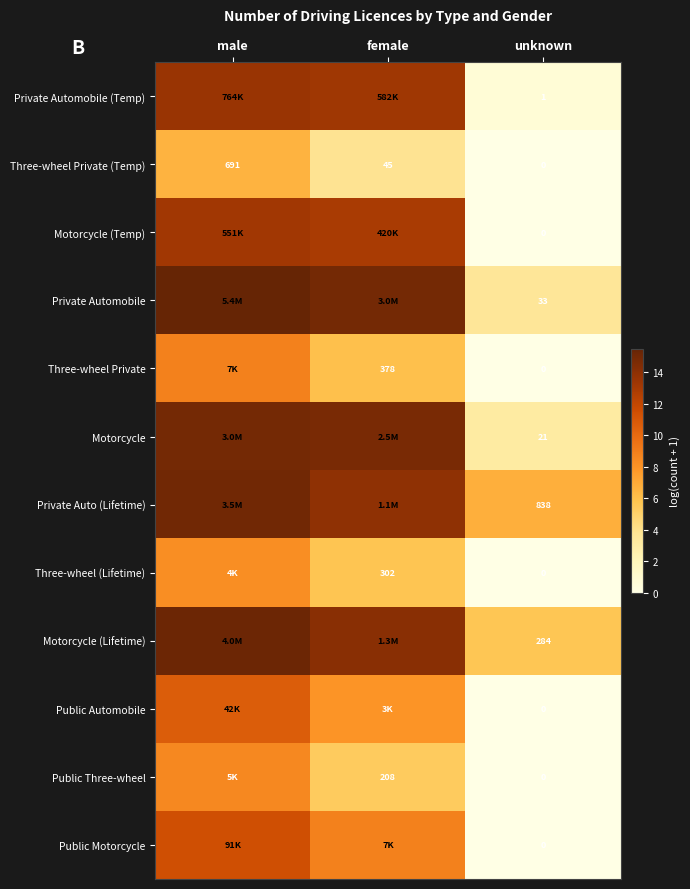

Rank the series at male from highest to lowest value.

Private Automobile, Motorcycle (Lifetime), Private Auto (Lifetime), Motorcycle, Private Automobile (Temp), Motorcycle (Temp), Public Motorcycle, Public Automobile, Three-wheel Private, Public Three-wheel, Three-wheel (Lifetime), Three-wheel Private (Temp)